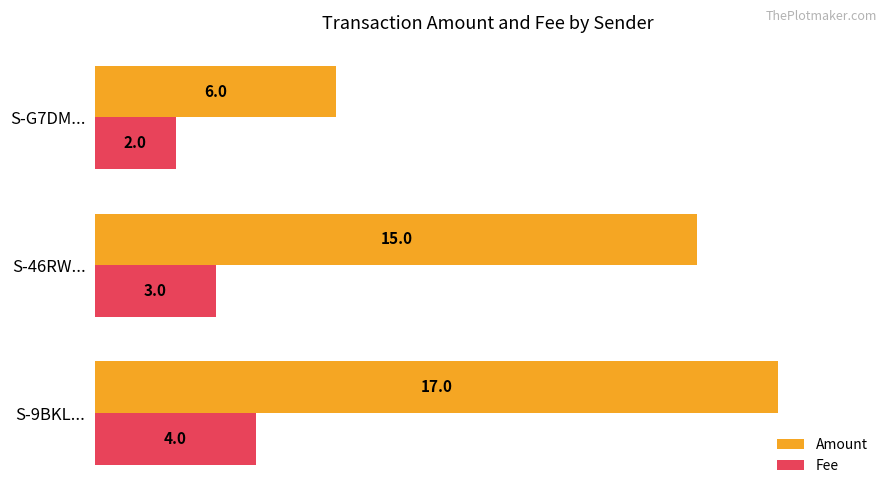

Where is Amount nearest to the value 11?

S-46RW...